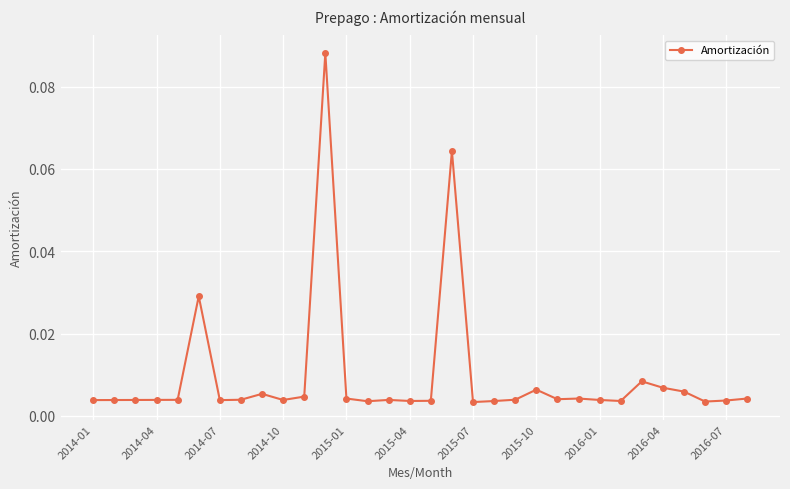

What is the sum of all values?

0.3